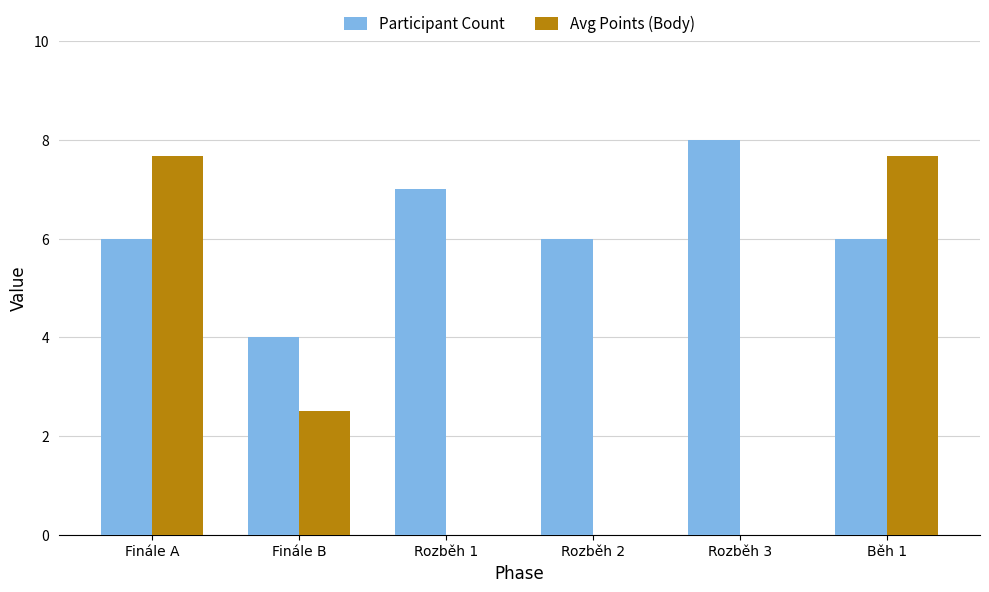

Does the chart contain stacked bars?

No